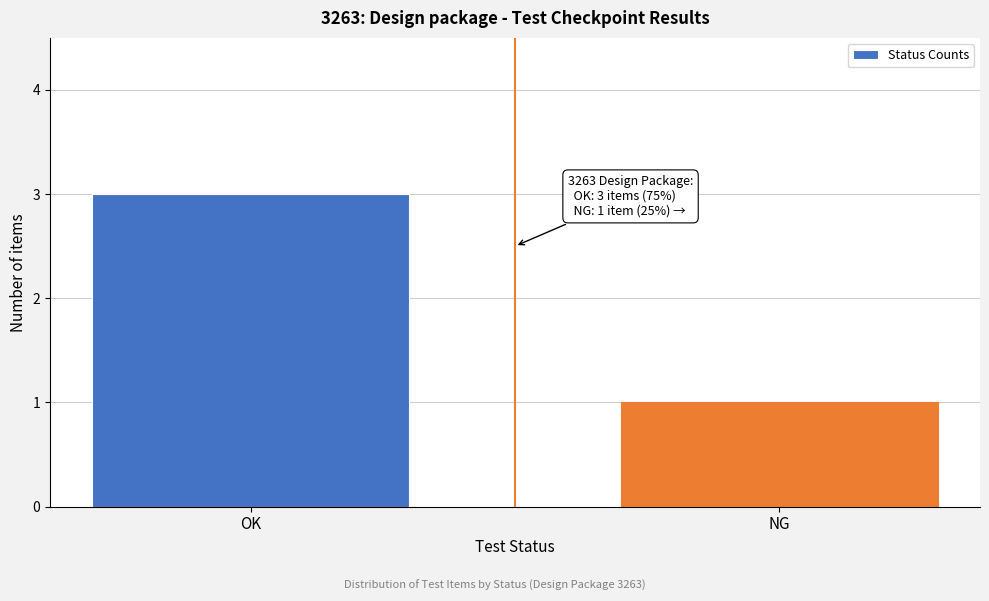

Reading left to right, extract all data points from this chart.

OK=3	NG=1